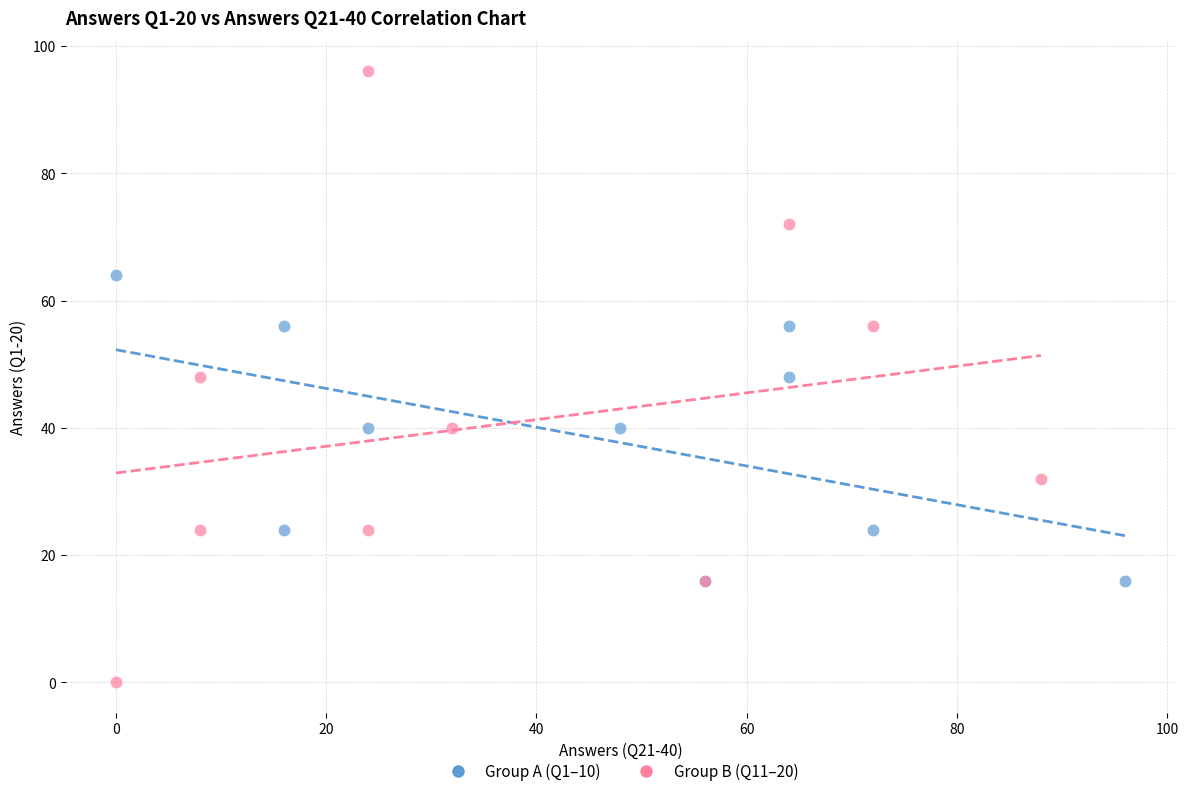

Which series has the widest spread of Y values?

Group B (Q11–20)